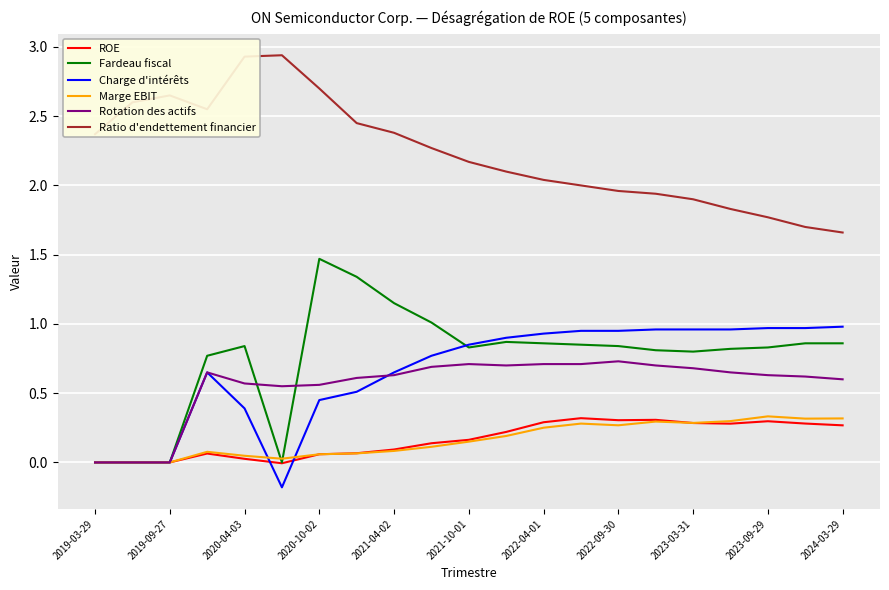

How many lines are shown in the chart?

6